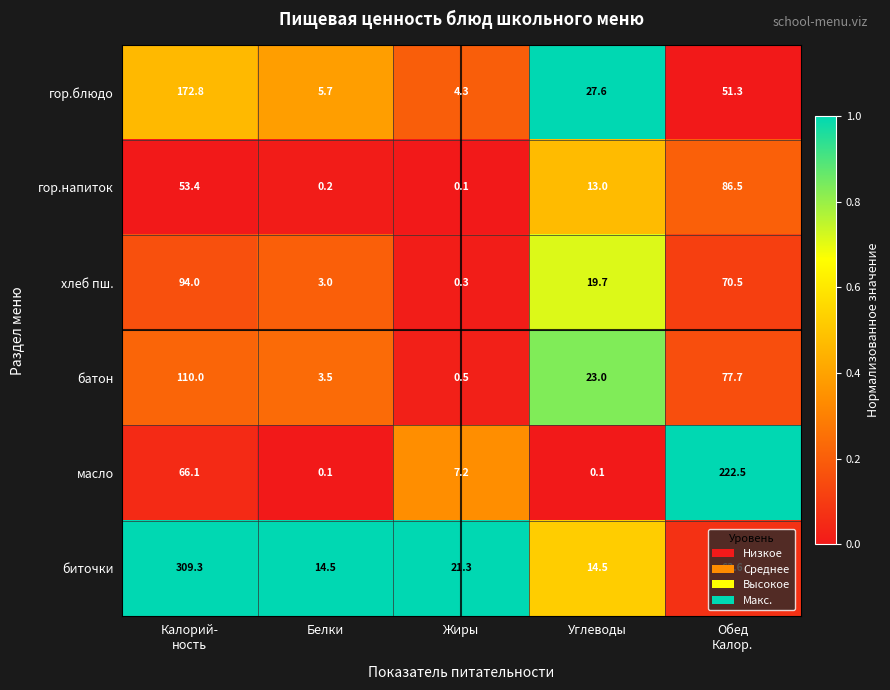

What is the difference between the maximum and second lowest values in the гор.напиток series?

86.3